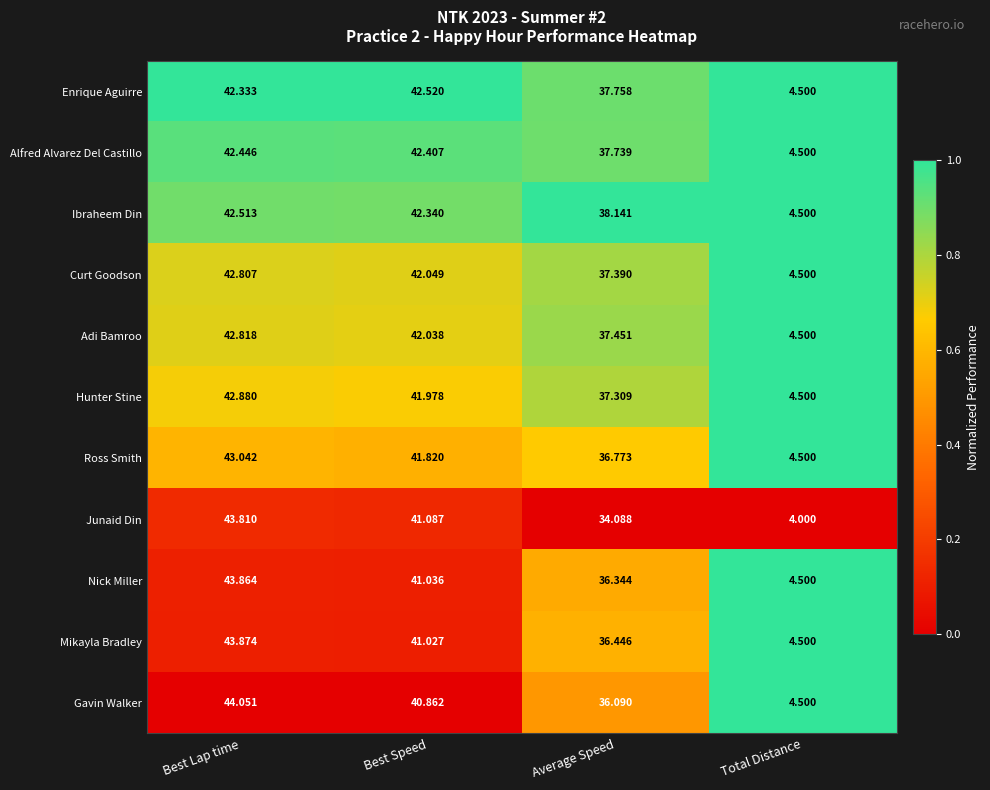

Which series changed the most between Best Speed and Total Distance?

Enrique Aguirre